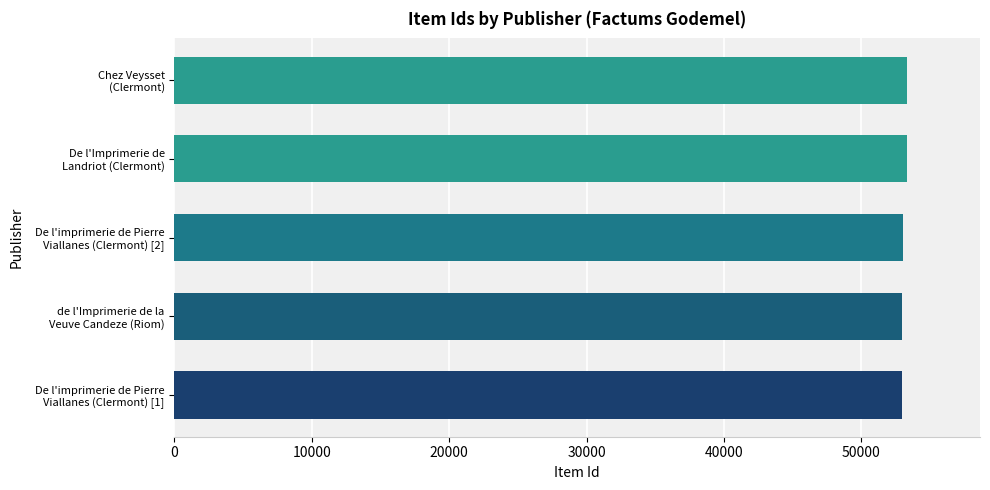

What is the maximum value shown in the chart?

53299